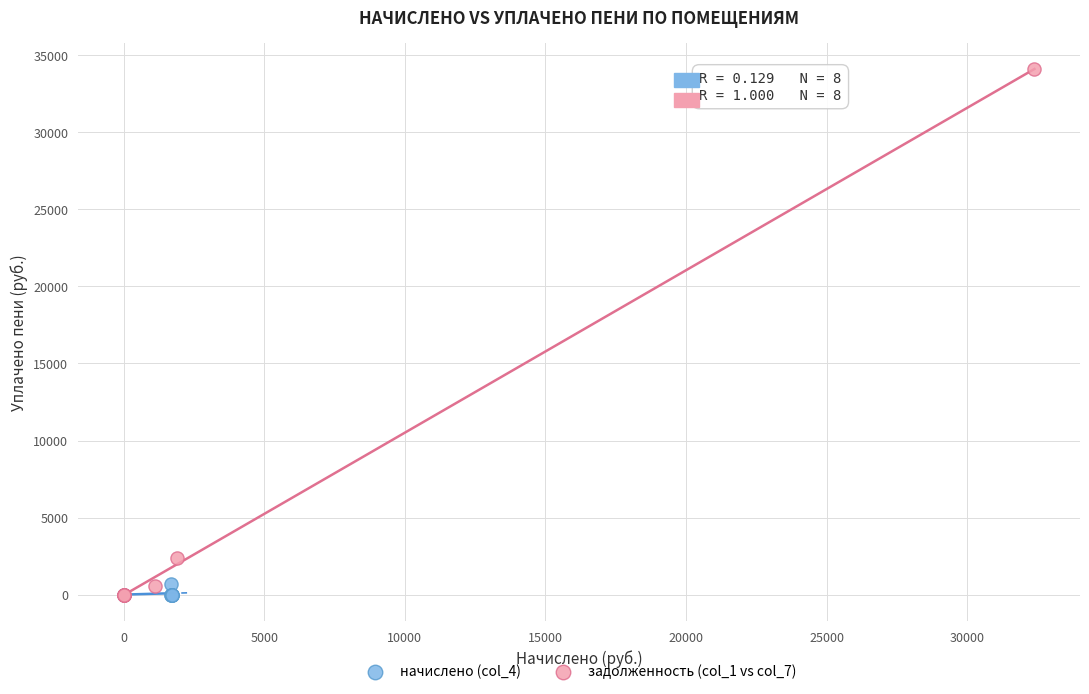

Which series has the widest spread of Y values?

задолженность (col_1 vs col_7)